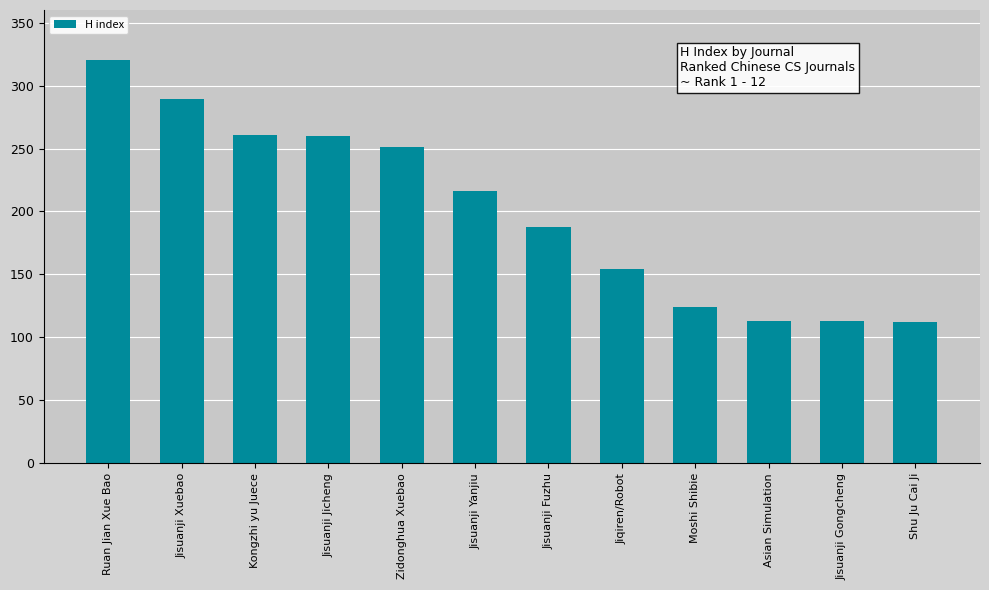

What is the difference between the maximum and second lowest values?

207